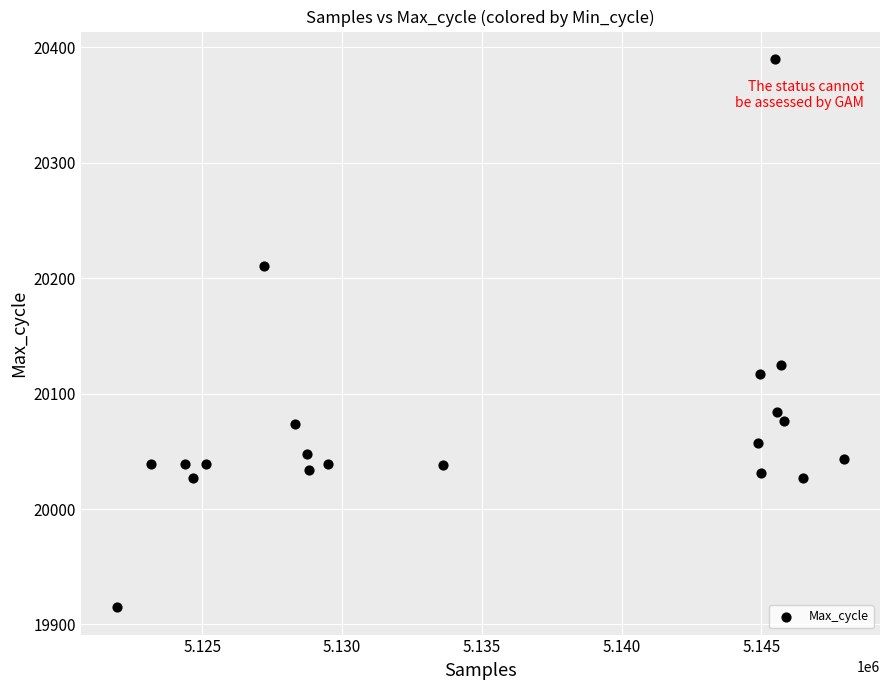

What is the range of X values (max minus min)?

25981